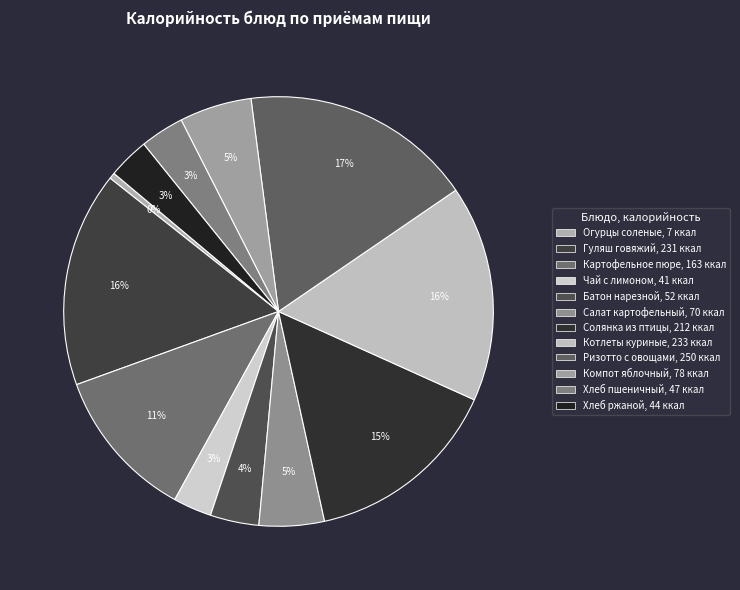

Count the number of slices in the pie.

12